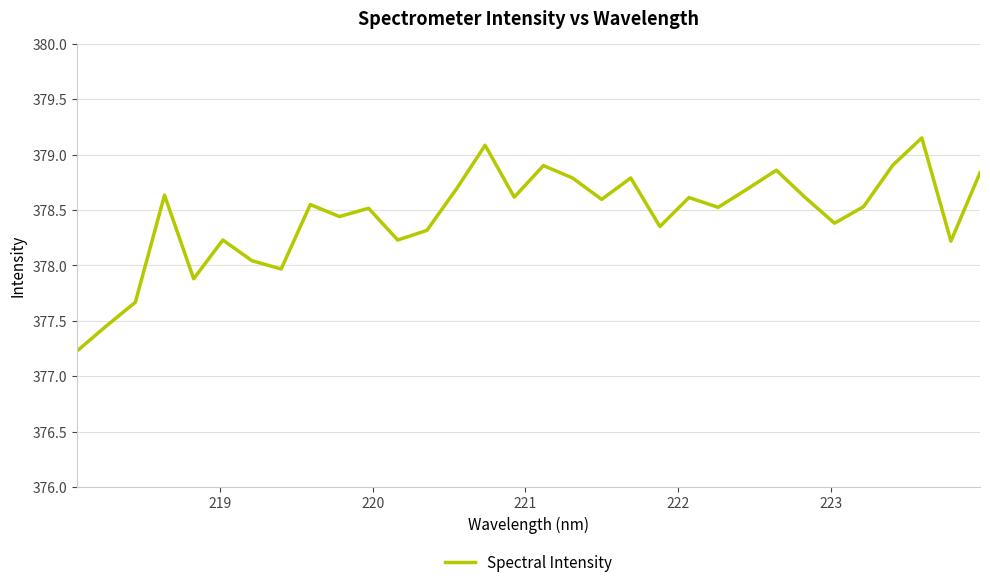

What is the difference between the maximum and minimum values?

1.9